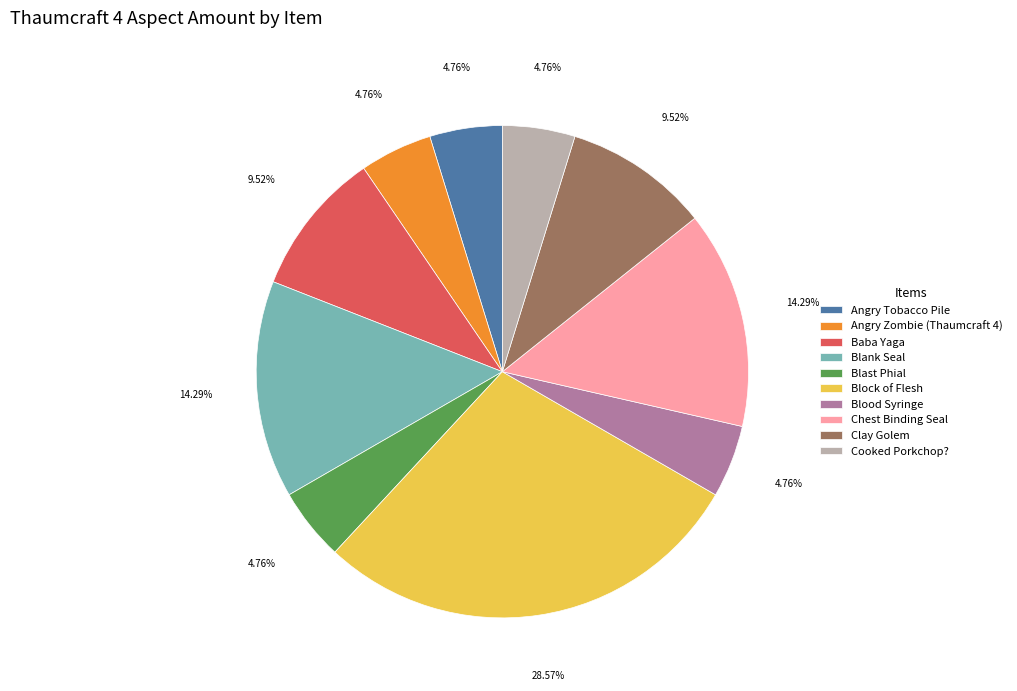

Which slice is the largest?

Block of Flesh